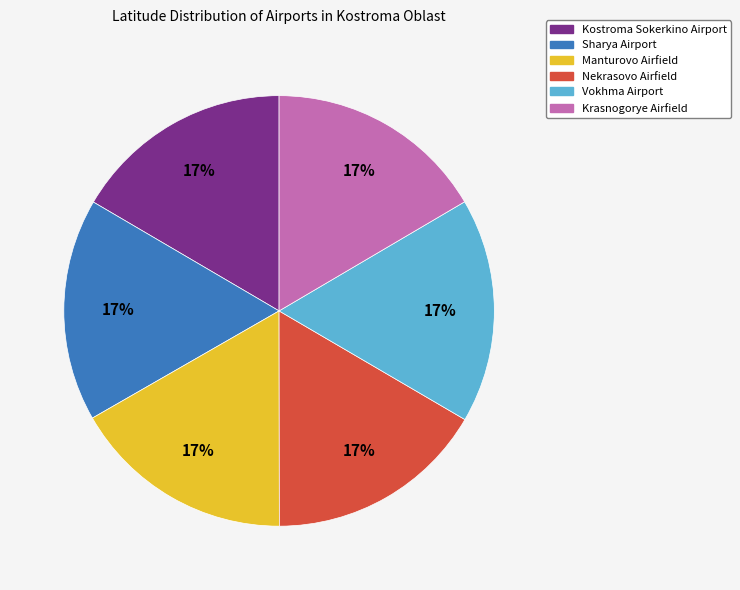

Does Sharya Airport represent more than half of the total?

No